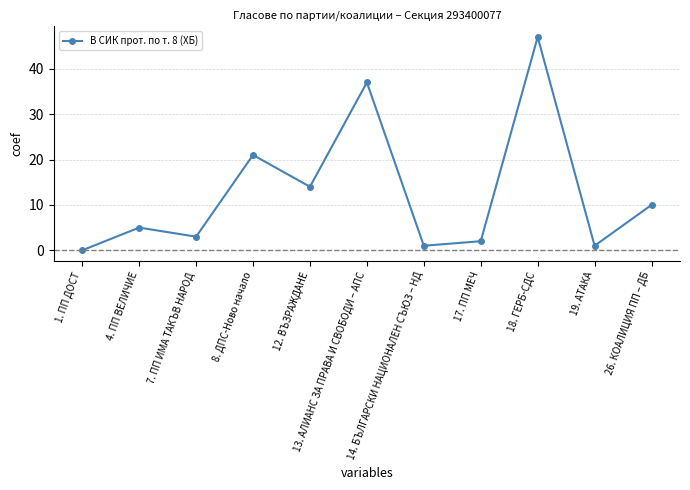

Reading left to right, transcribe all the data shown in this chart.

1. ПП ДОСТ=0	4. ПП ВЕЛИЧИЕ=5	7. ПП ИМА ТАКЪВ НАРОД=3	8. ДПС-Ново начало=21	12. ВЪЗРАЖДАНЕ=14	13. АЛИАНС ЗА ПРАВА И СВОБОДИ – АПС=37	14. БЪЛГАРСКИ НАЦИОНАЛЕН СЪЮЗ – НД=1	17. ПП МЕЧ=2	18. ГЕРБ-СДС=47	19. АТАКА=1	26. КОАЛИЦИЯ ПП – ДБ=10